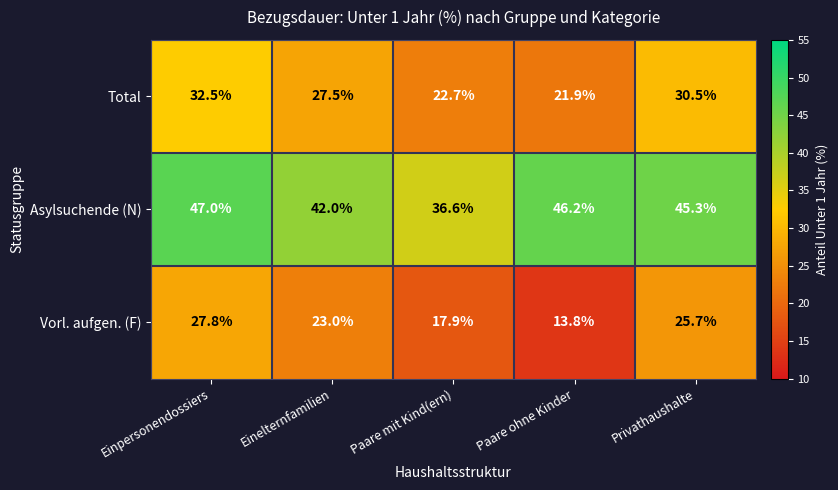

Reading right to left, transcribe all the data shown in this chart.

Total: Privathaushalte=30.5	Paare ohne Kinder=21.9	Paare mit Kind(ern)=22.7	Einelternfamilien=27.5	Einpersonendossiers=32.5
Asylsuchende (N): Privathaushalte=45.3	Paare ohne Kinder=46.2	Paare mit Kind(ern)=36.6	Einelternfamilien=42.0	Einpersonendossiers=47.0
Vorl. aufgen. (F): Privathaushalte=25.7	Paare ohne Kinder=13.8	Paare mit Kind(ern)=17.9	Einelternfamilien=23.0	Einpersonendossiers=27.8